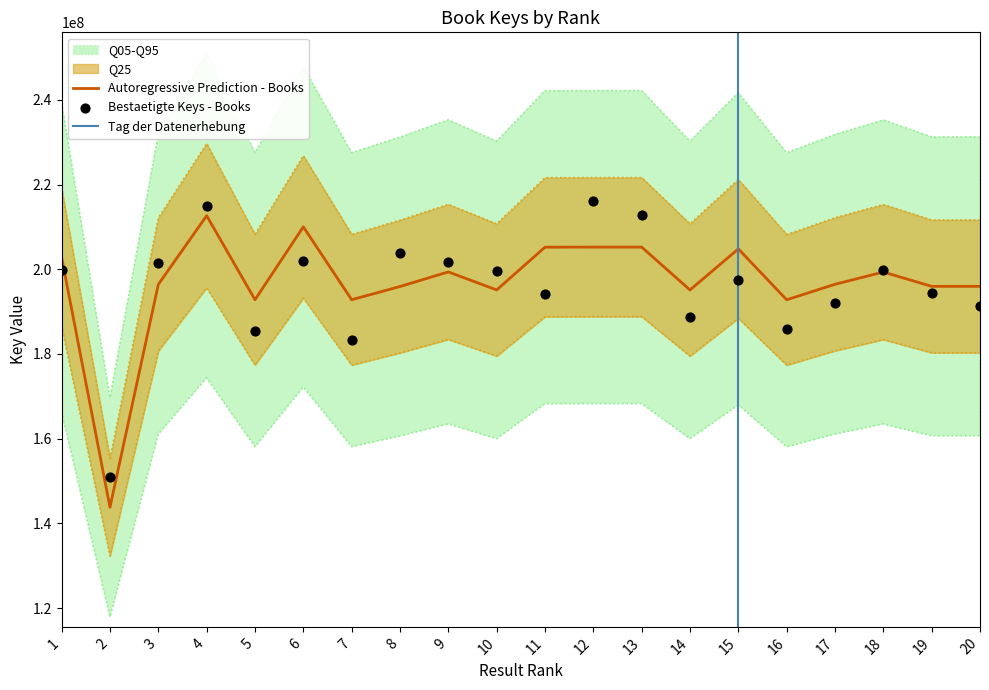

What is the change in value from 5 to 10?

+1894069.6